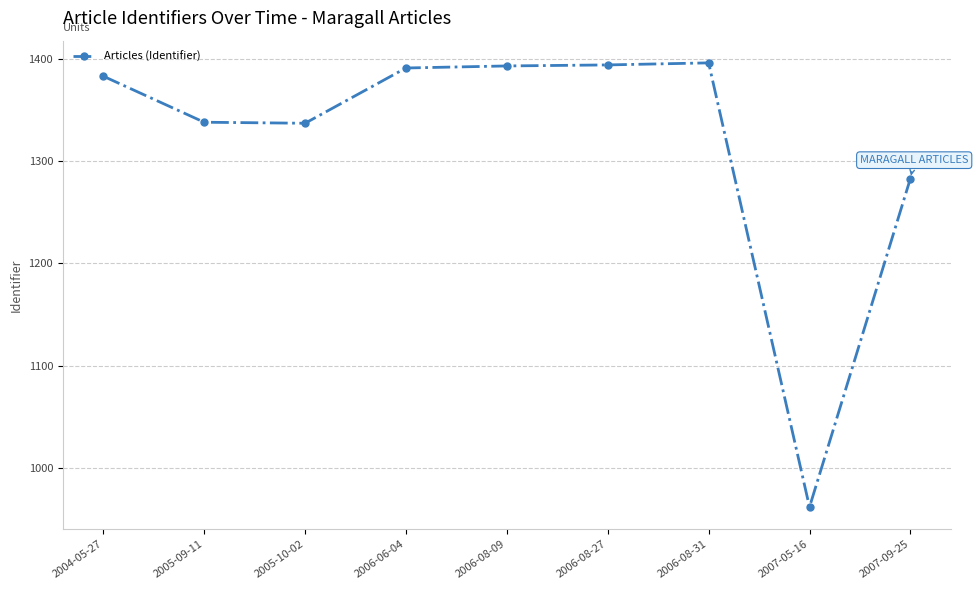

What is the maximum value shown in the chart?

1396